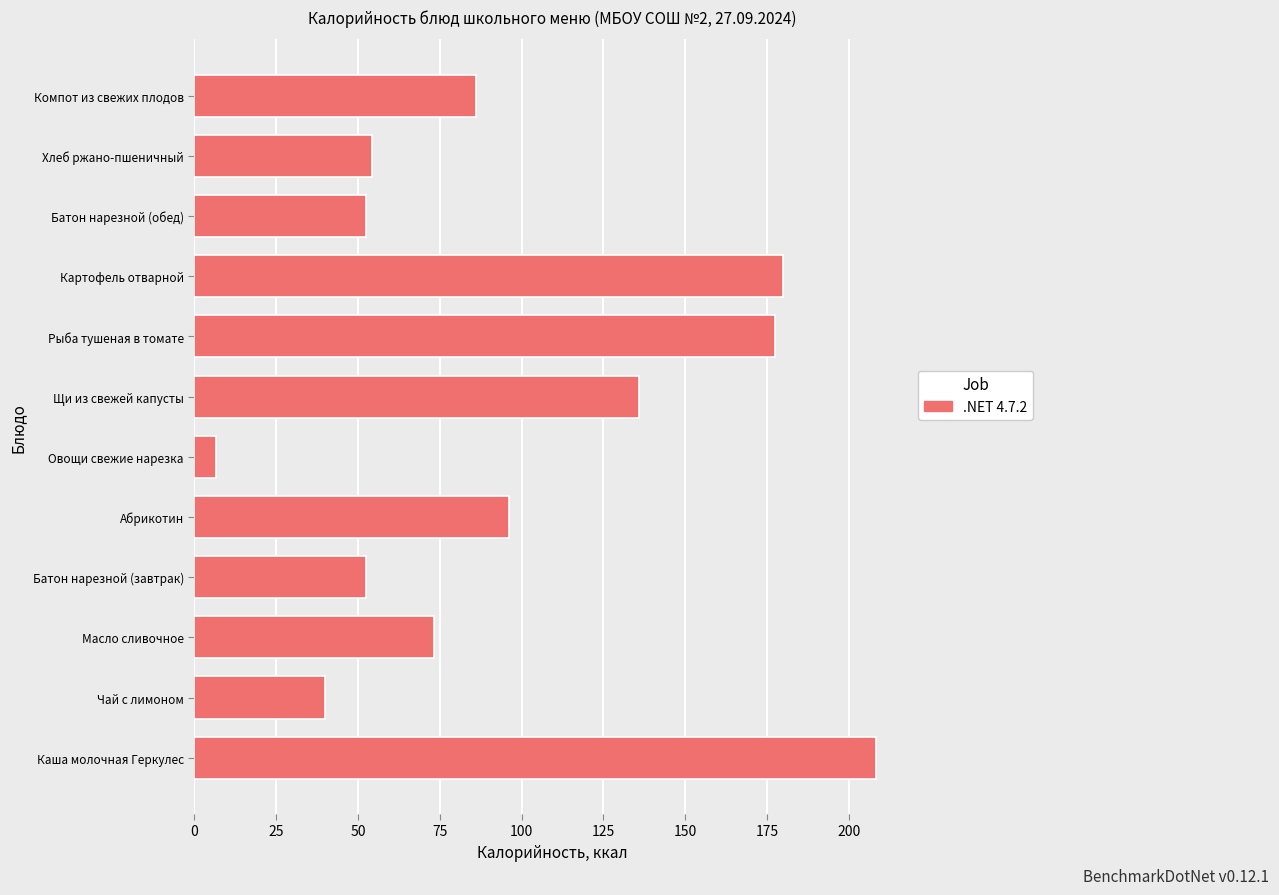

The value at Батон нарезной (завтрак) is 52.4. True or false?

True